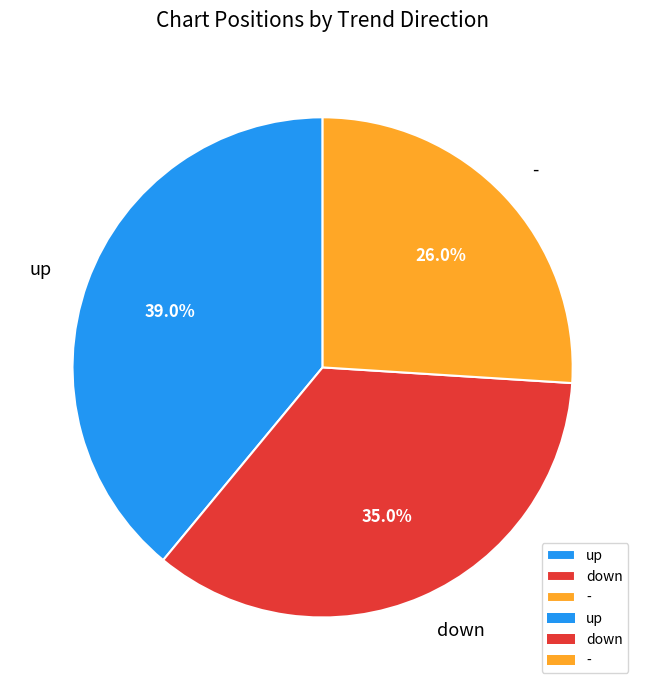

Count the number of slices in the pie.

3